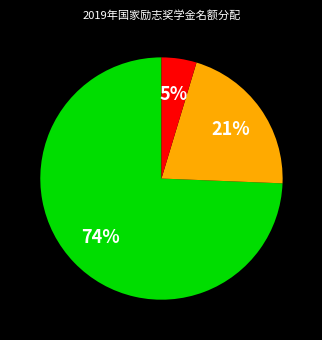

How many slices are in this pie chart?

3